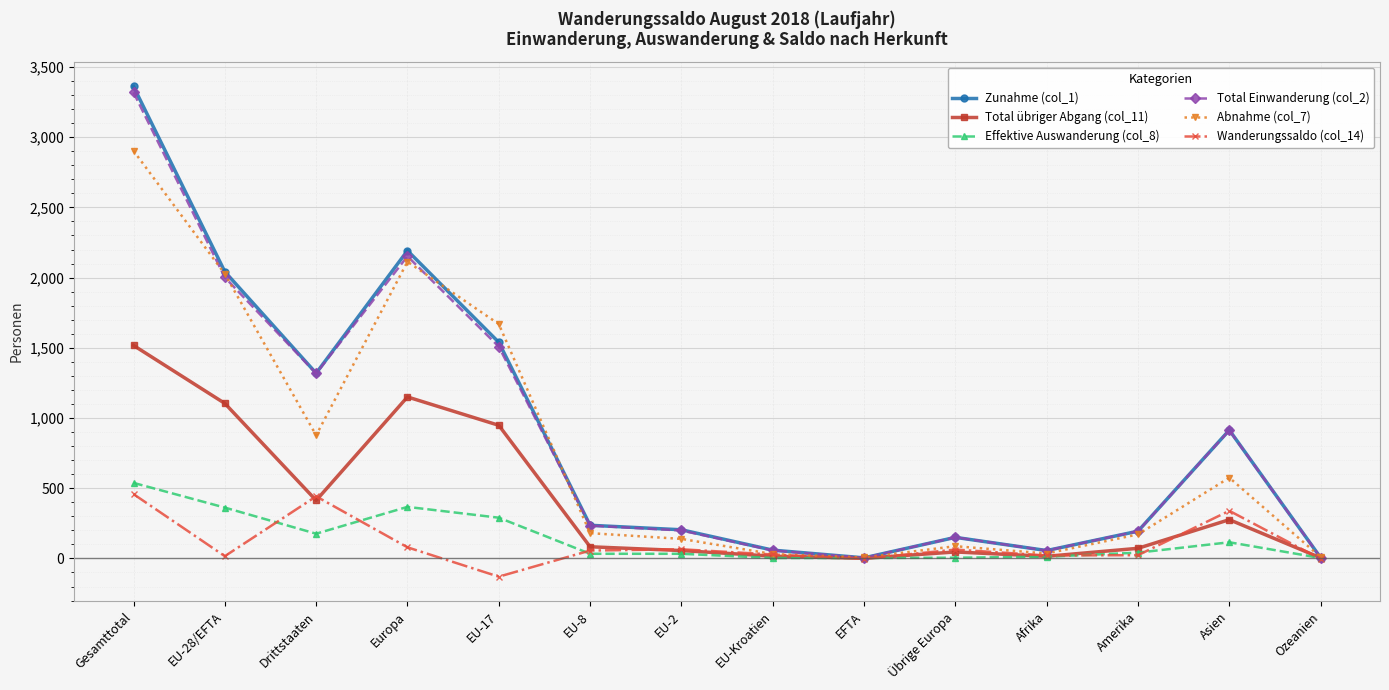

What is the label of the 6th point from the left?

EU-8